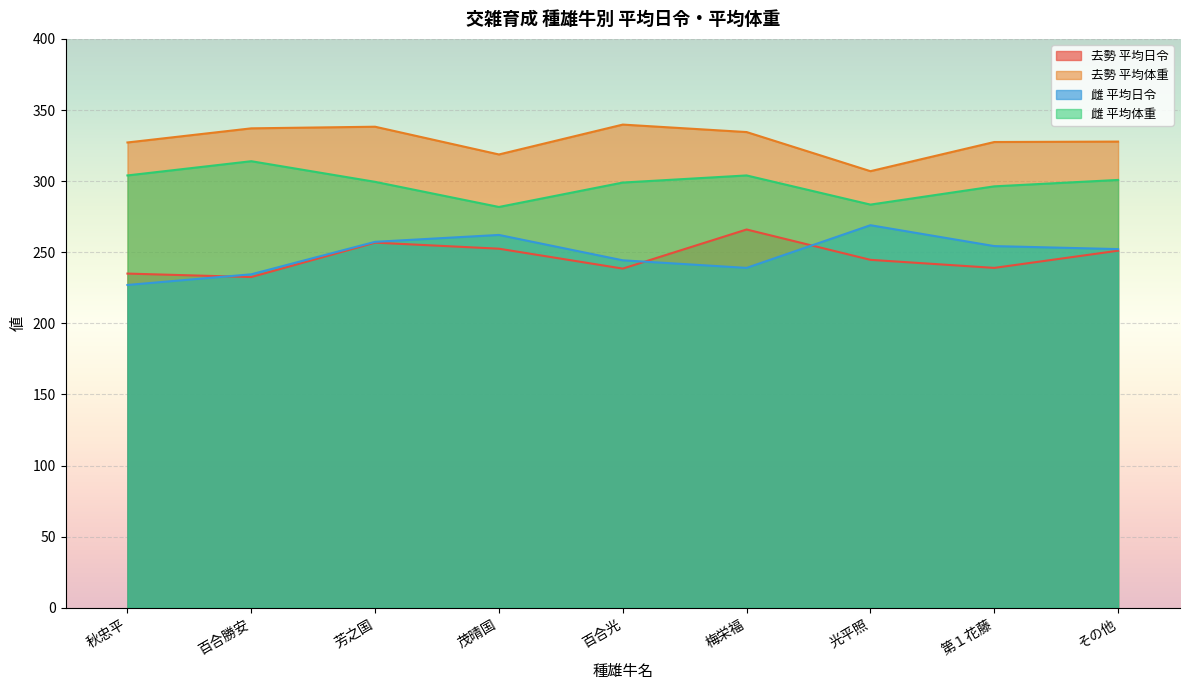

At which label does 雌 平均日令 reach its peak?

光平照